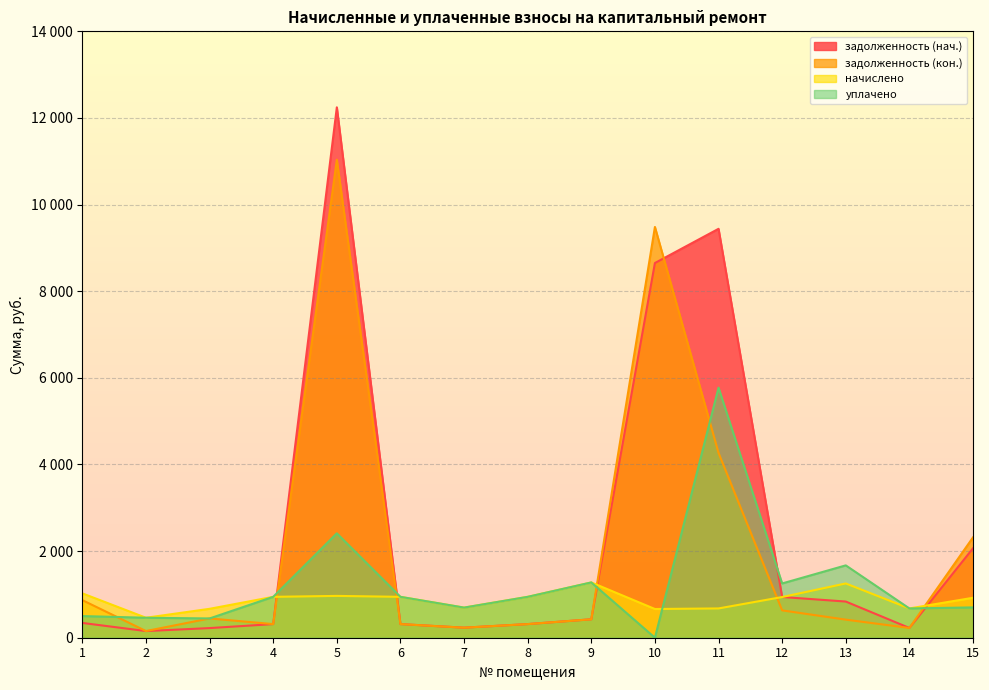

Which has a higher value, 14 or 9?

9